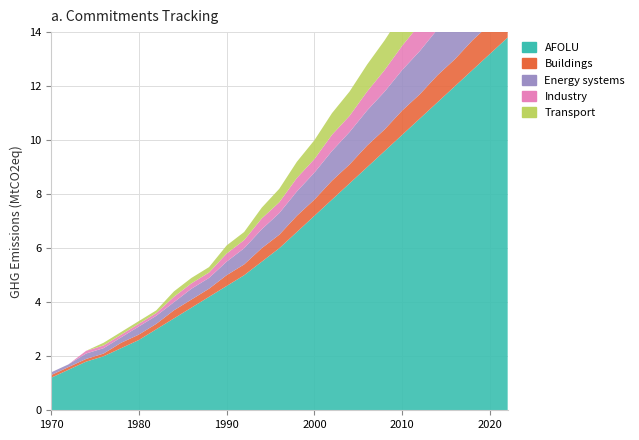

Reading right to left, extract all data points from this chart.

AFOLU: 13.8	13.2	12.6	12.0	11.4	10.8	10.2	9.6	9.0	8.4	7.8	7.2	6.6	6.0	5.5	5.0	4.6	4.2	3.8	3.4	3.0	2.6	2.3	2.0	1.8	1.5	1.2
Buildings: 1.2	1.1	1.1	1.0	1.0	0.9	0.9	0.8	0.8	0.7	0.7	0.6	0.6	0.5	0.5	0.4	0.4	0.3	0.3	0.3	0.2	0.2	0.2	0.1	0.1	0.1	0.1
Energy systems: 2.1	2.0	1.9	1.8	1.7	1.6	1.5	1.4	1.3	1.2	1.1	1.0	0.9	0.8	0.7	0.6	0.5	0.4	0.4	0.3	0.3	0.3	0.2	0.2	0.2	0.1	0.1
Industry: 1.5	1.4	1.3	1.2	1.1	1.0	0.9	0.8	0.7	0.6	0.6	0.5	0.5	0.4	0.4	0.3	0.3	0.2	0.2	0.2	0.1	0.1	0.1	0.1	0.1	0.0	0.0
Transport: 1.8	1.7	1.6	1.5	1.4	1.3	1.2	1.1	1.0	0.9	0.8	0.7	0.6	0.5	0.4	0.3	0.3	0.2	0.2	0.2	0.1	0.1	0.1	0.1	0.0	0.0	0.0